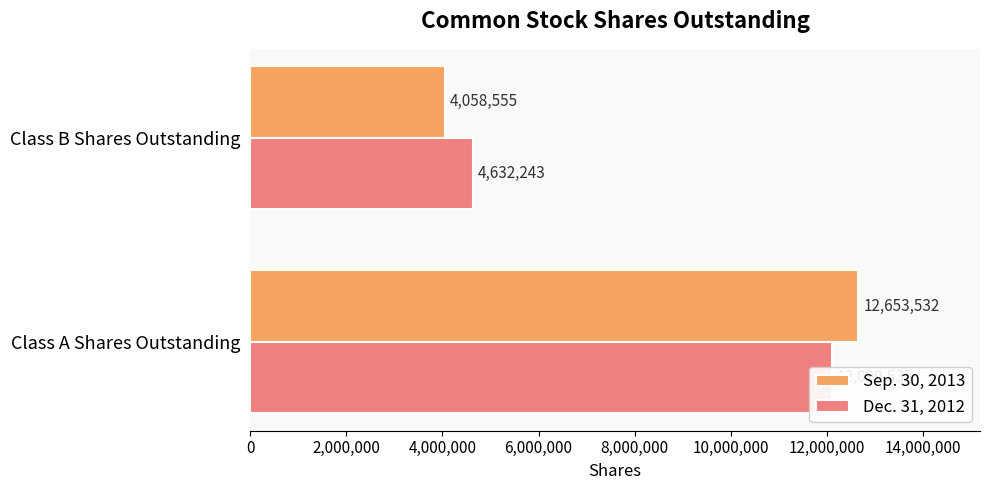

What is the maximum value for Dec. 31, 2012?

12099535